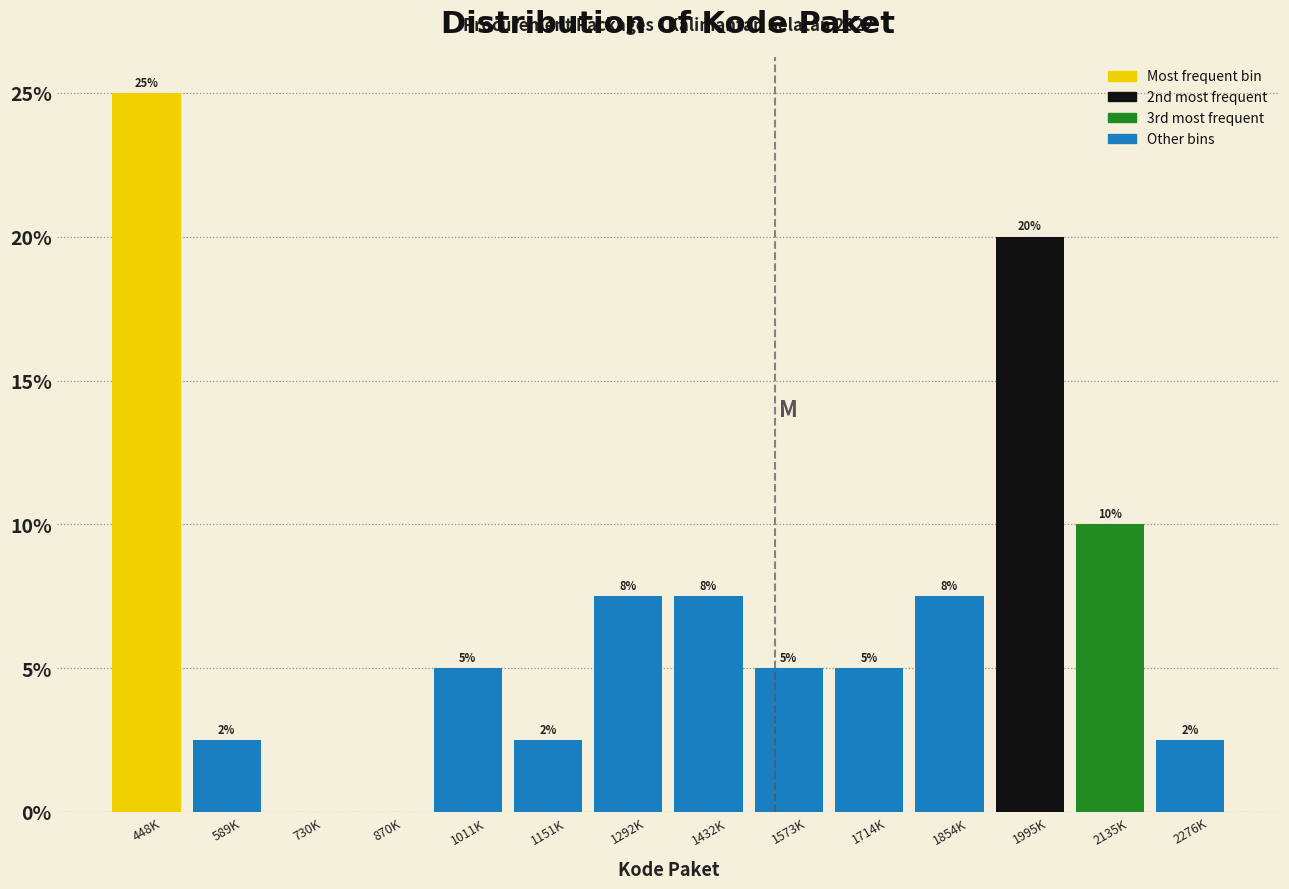

Where is the data nearest to the value 12?

2135K